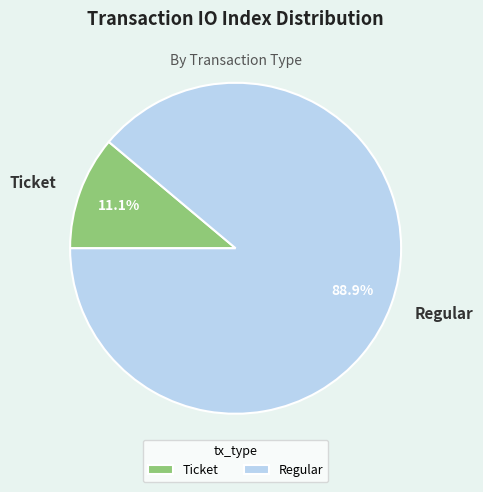

Between Ticket and Regular, which is larger?

Regular